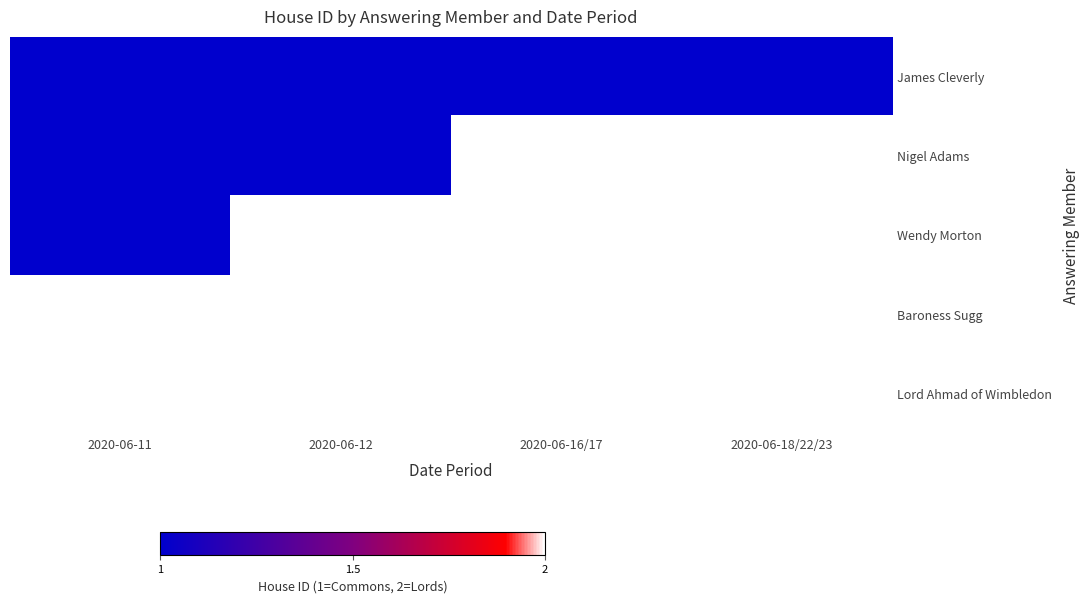

Reading right to left, what are all the values shown in this chart?

James Cleverly: 2020-06-18/22/23=0	2020-06-16/17=0	2020-06-12=0	2020-06-11=0
Nigel Adams: 2020-06-18/22/23=100	2020-06-16/17=100	2020-06-12=0	2020-06-11=0
Wendy Morton: 2020-06-18/22/23=100	2020-06-16/17=100	2020-06-12=100	2020-06-11=0
Baroness Sugg: 2020-06-18/22/23=100	2020-06-16/17=100	2020-06-12=100	2020-06-11=100
Lord Ahmad of Wimbledon: 2020-06-18/22/23=100	2020-06-16/17=100	2020-06-12=100	2020-06-11=100